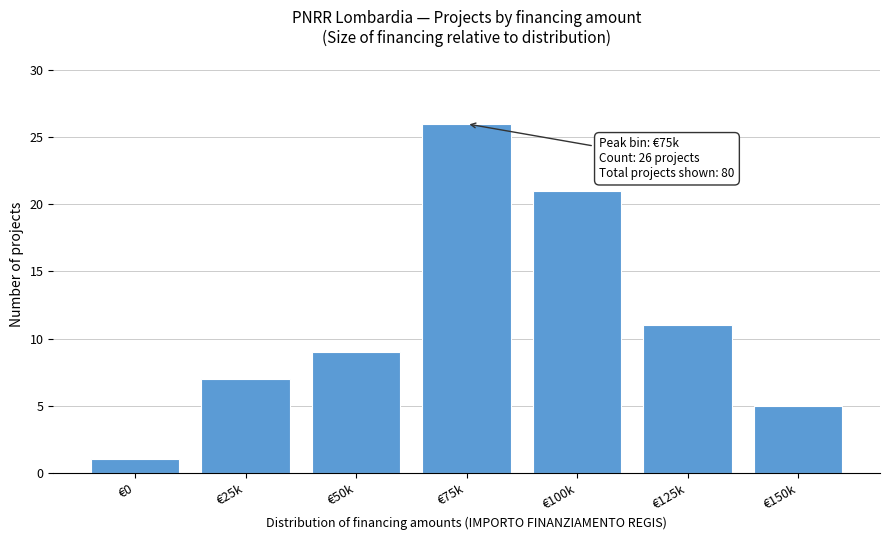

Reading left to right, transcribe all the data shown in this chart.

€0=1	€25k=7	€50k=9	€75k=26	€100k=21	€125k=11	€150k=5